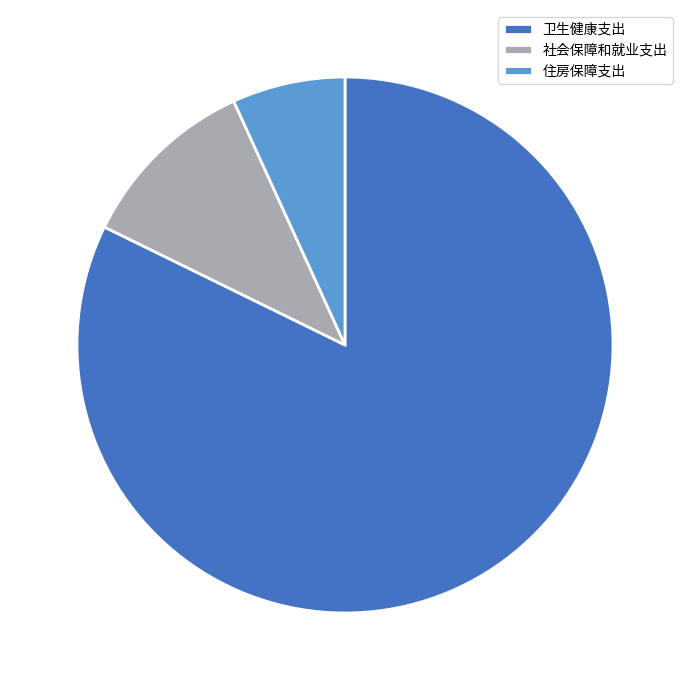

What is the smallest slice in the pie chart?

住房保障支出